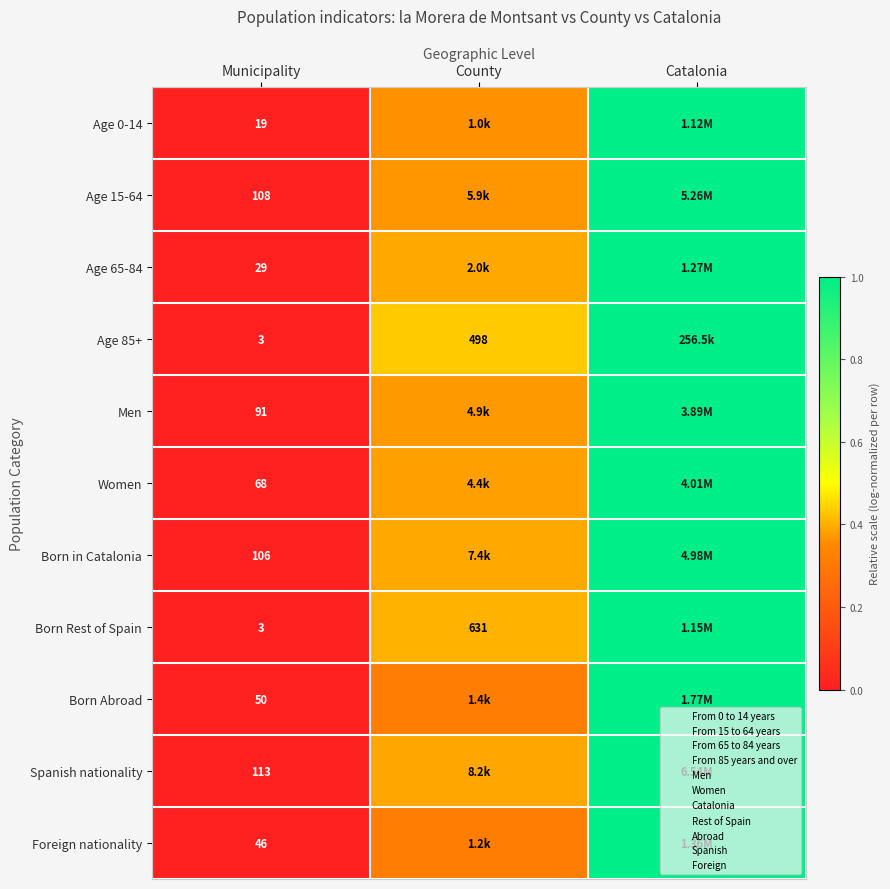

At which category is the sum across all series the highest?

Catalonia